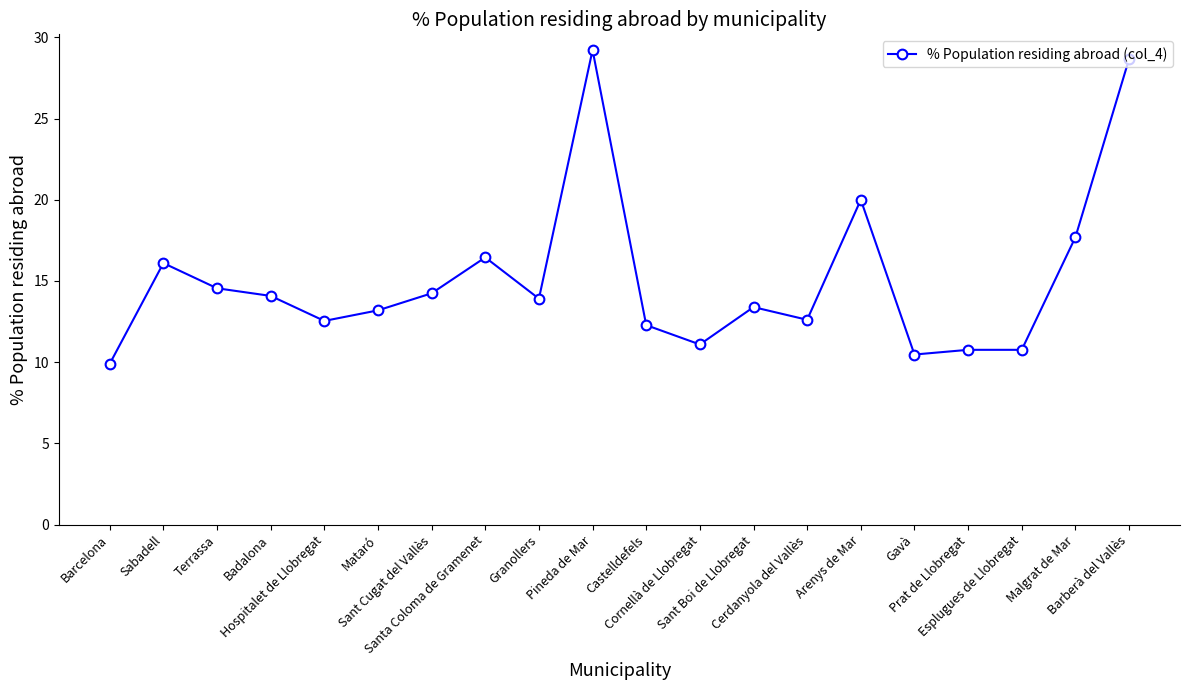

What is the average value?

15.1